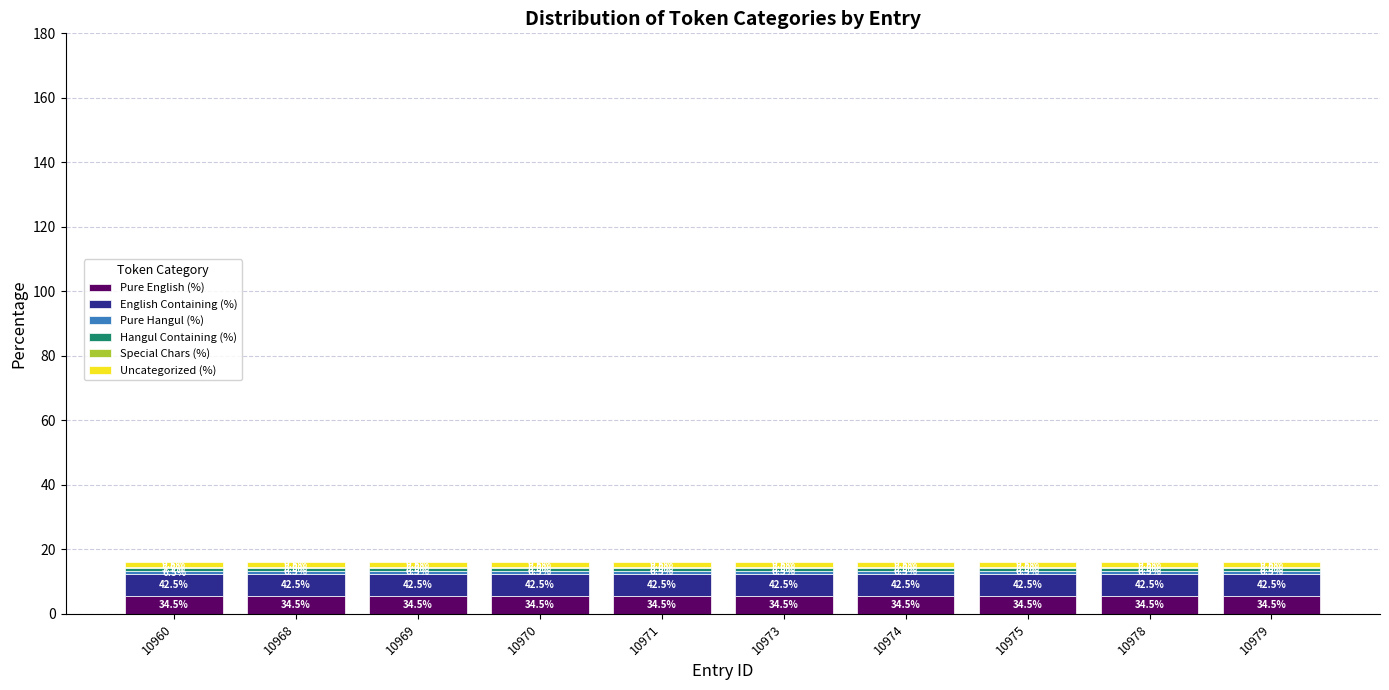

Are the bars grouped side by side (vs. stacked)?

No